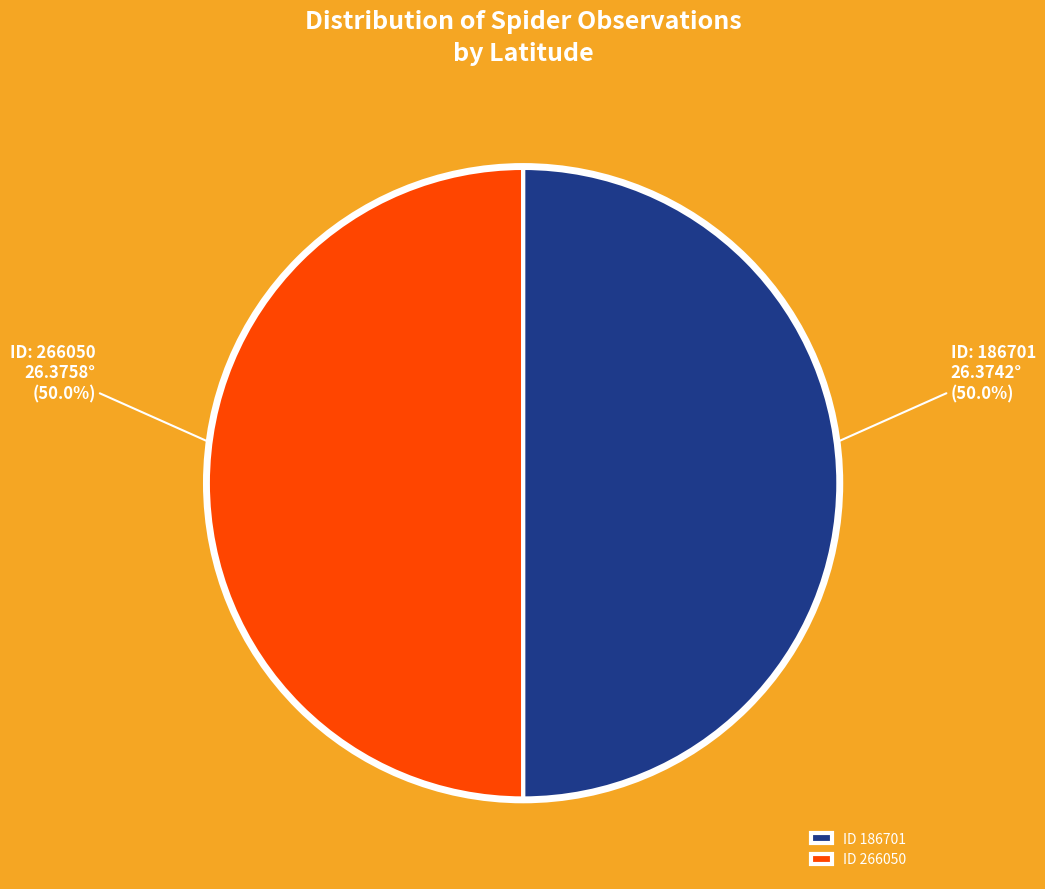

Approximately how many times larger is the value at ID 186701 compared to ID 266050?

1.0